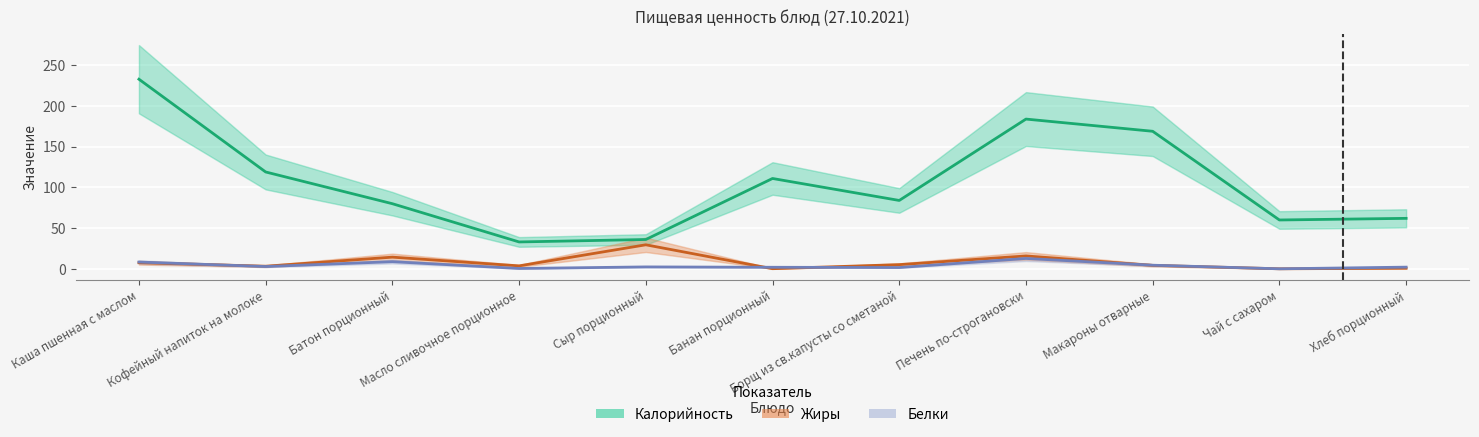

What position from the left is Борщ из св.капусты со сметаной?

7